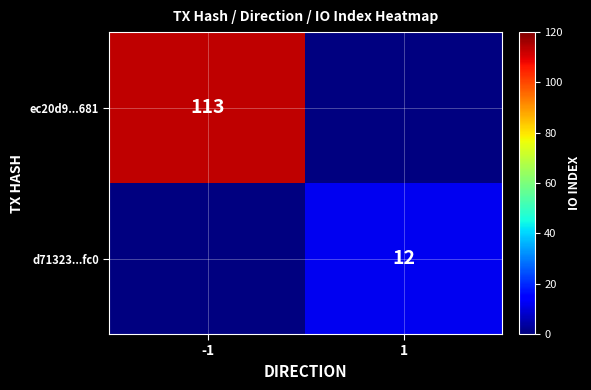

What is the greatest value displayed?

113.0